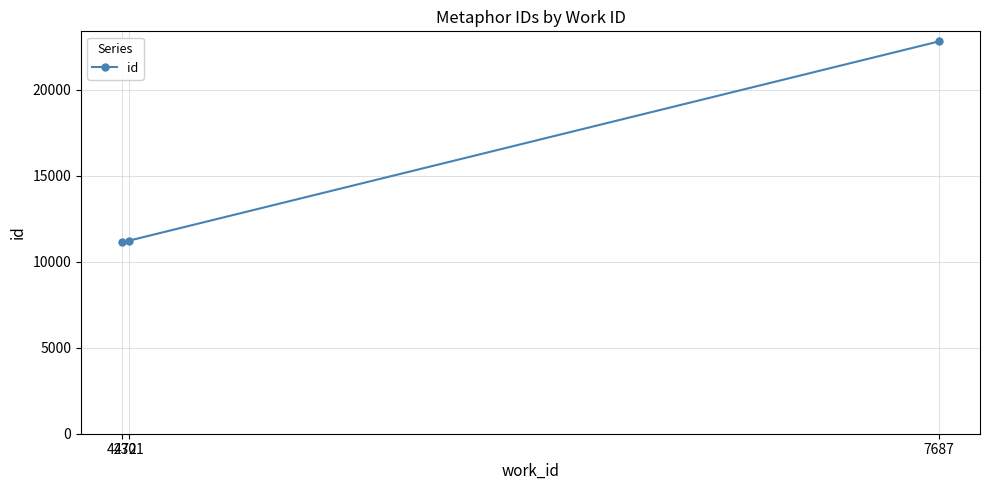

What is the smallest value displayed?

11165